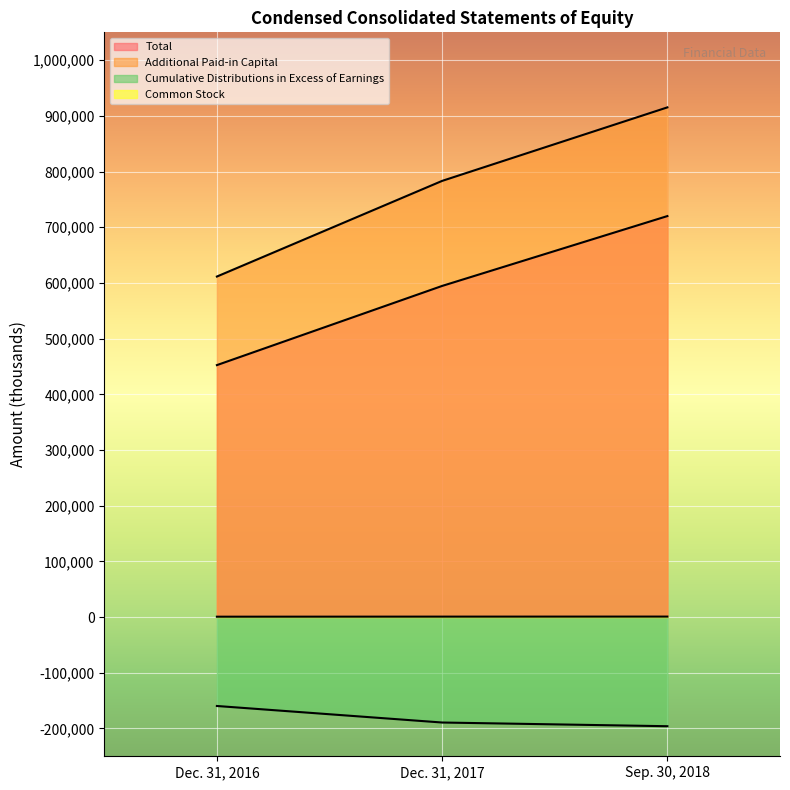

At which label does Cumulative Distributions first exceed -189375?

Dec. 31, 2016